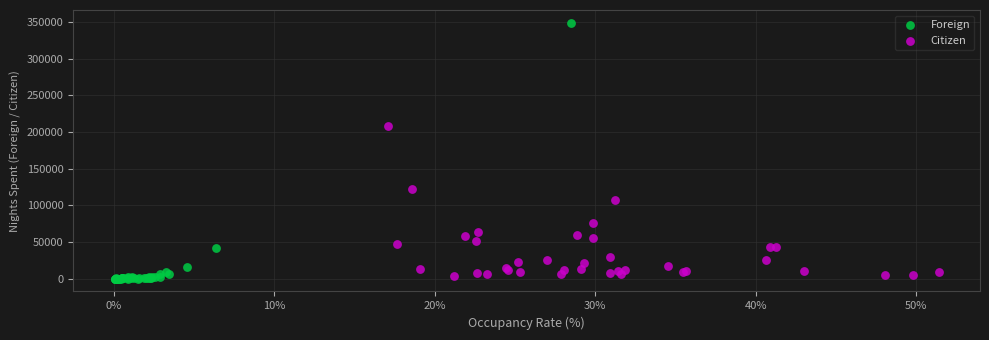

What are all the series names shown in the legend?

Foreign, Citizen